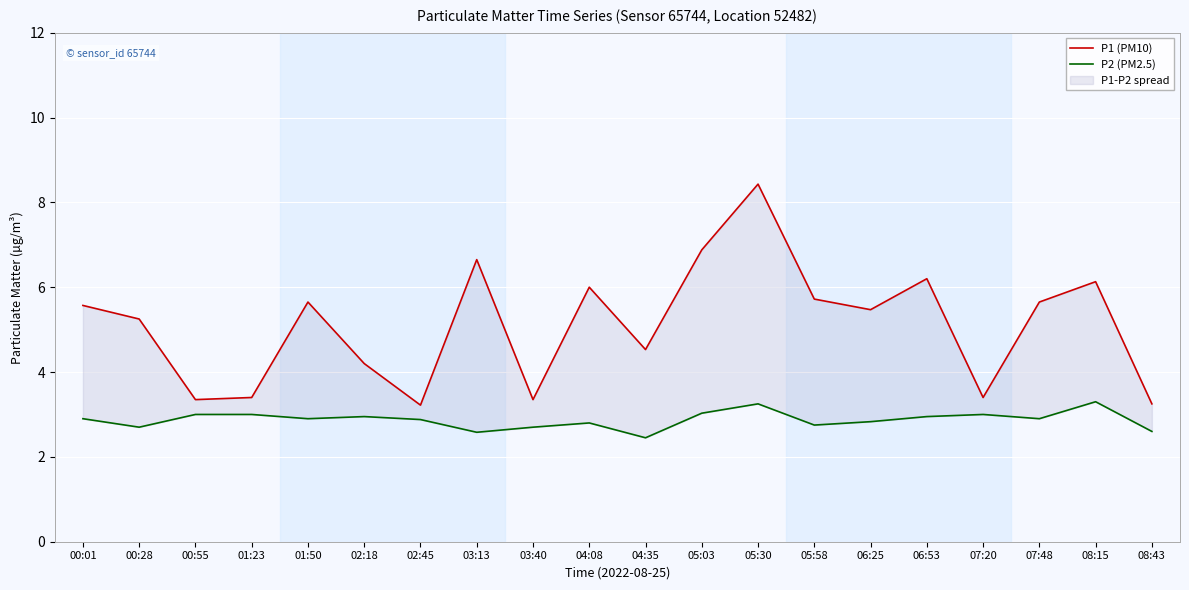

Which series has the largest range (max minus min)?

P1 (PM10)